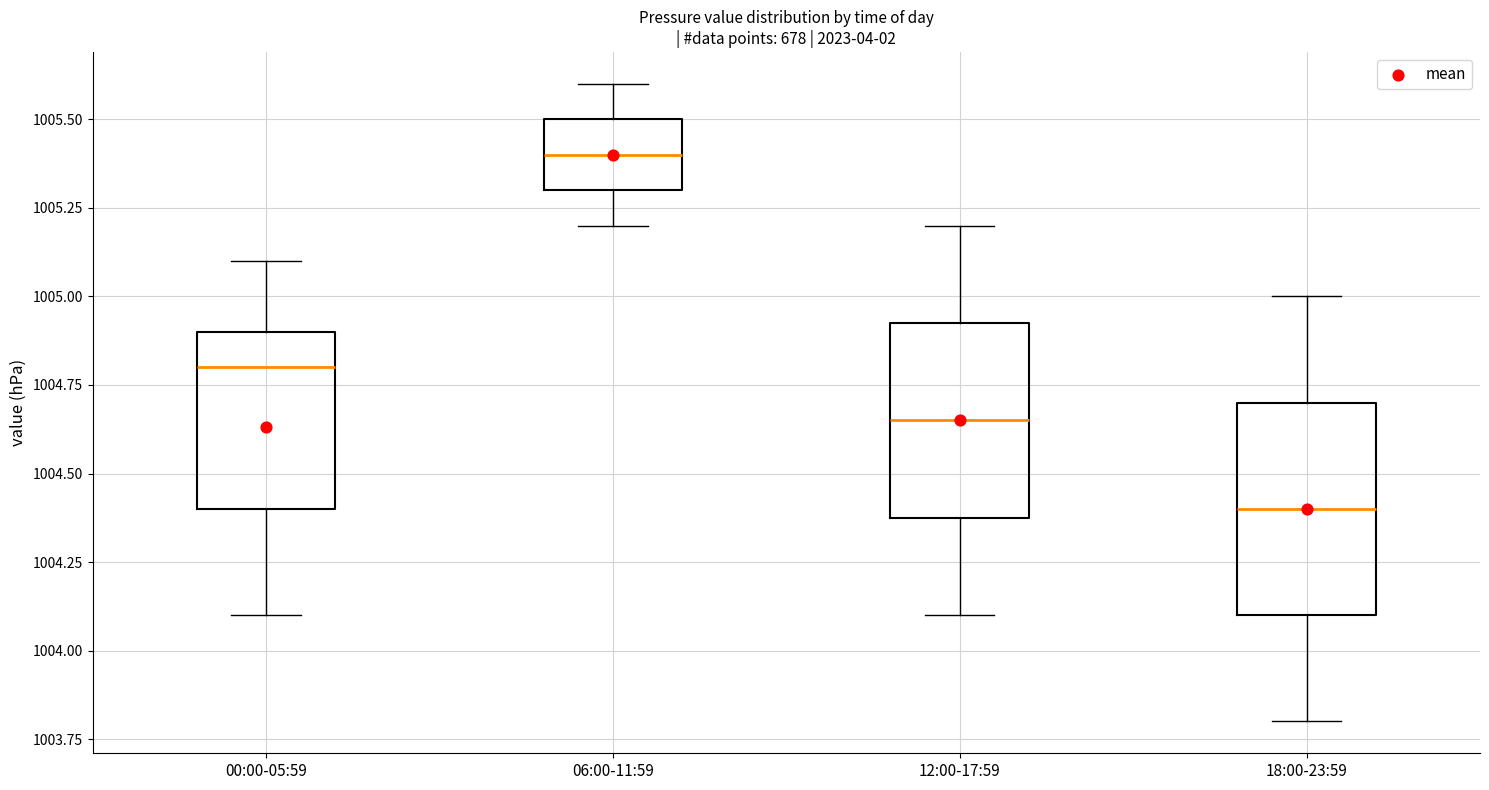

Reading left to right, transcribe this box plot: for each box, give where its median line is, the range the box spans, and where its two whiskers end, as read against the y-axis. The values are not printed on the chart, so give them approximately, as read against the axis.

00:00-05:59: median 1004.80, box 1004.40 to 1004.90, whiskers 1004.10 to 1005.10
06:00-11:59: median 1005.40, box 1005.30 to 1005.50, whiskers 1005.20 to 1005.60
12:00-17:59: median 1004.65, box 1004.40 to 1004.95, whiskers 1004.10 to 1005.20
18:00-23:59: median 1004.40, box 1004.10 to 1004.70, whiskers 1003.80 to 1005.00